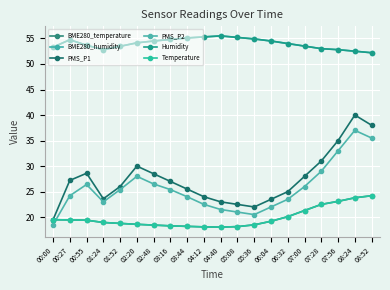

Which series has the largest range (max minus min)?

PMS_P1